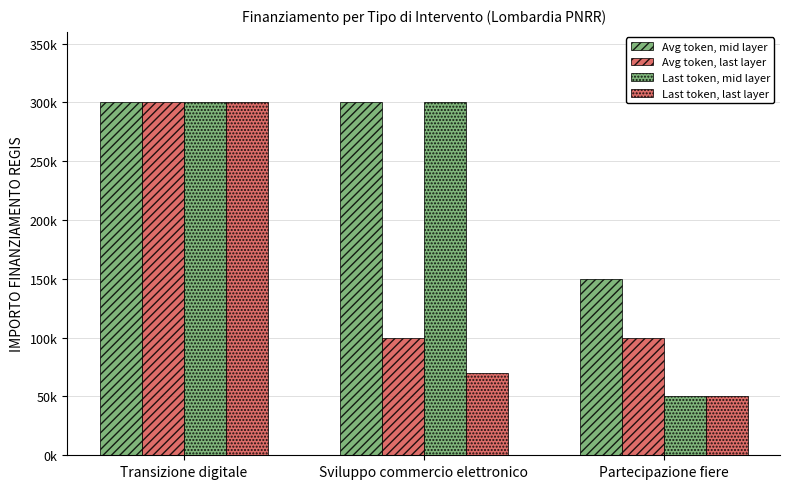

Are the bars horizontal?

No